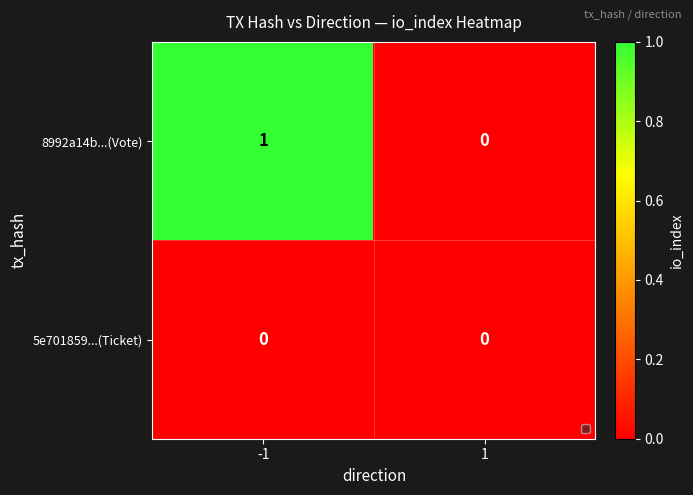

Between -1 and 1, which series saw the biggest shift?

8992a14b...(Vote)